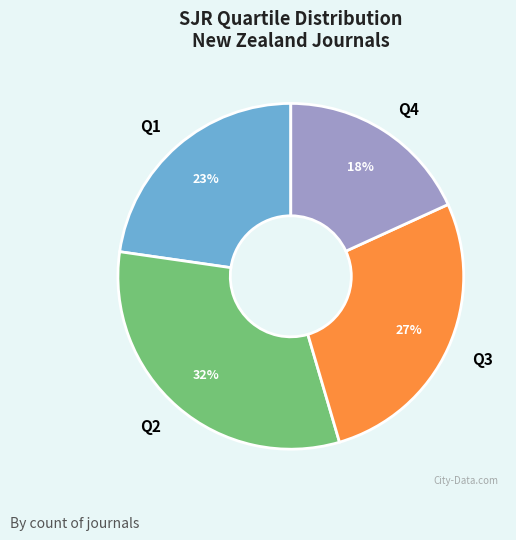

To the nearest percent, what is the combined percentage of Q2 and Q3?

59%